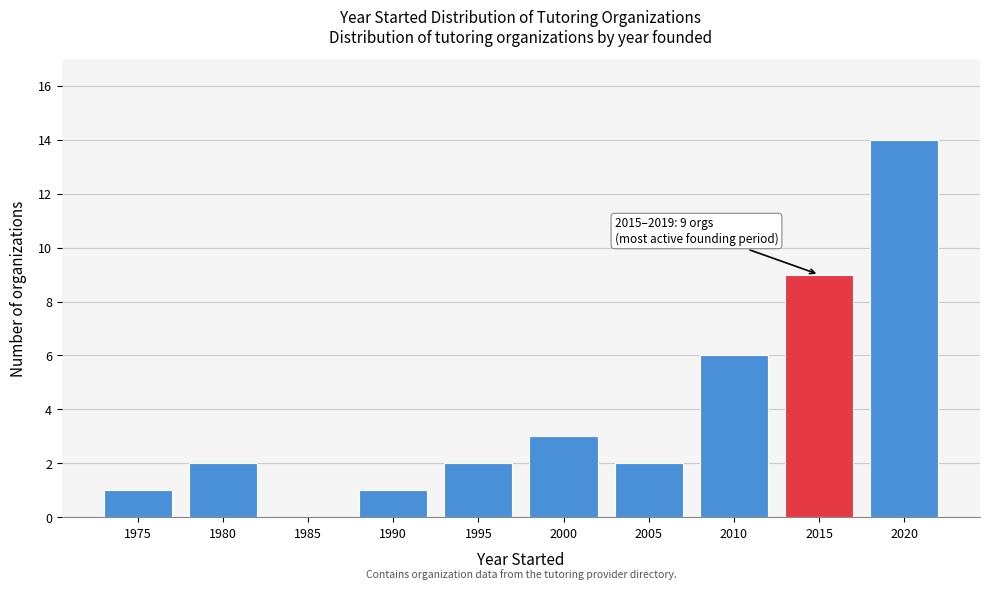

Reading left to right, what are all the values shown in this chart?

1975=1	1980=2	1985=0	1990=1	1995=2	2000=3	2005=2	2010=6	2015=9	2020=14